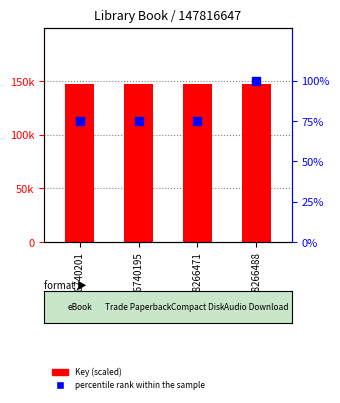

Which series reaches the maximum Y coordinate?

Key (scaled)